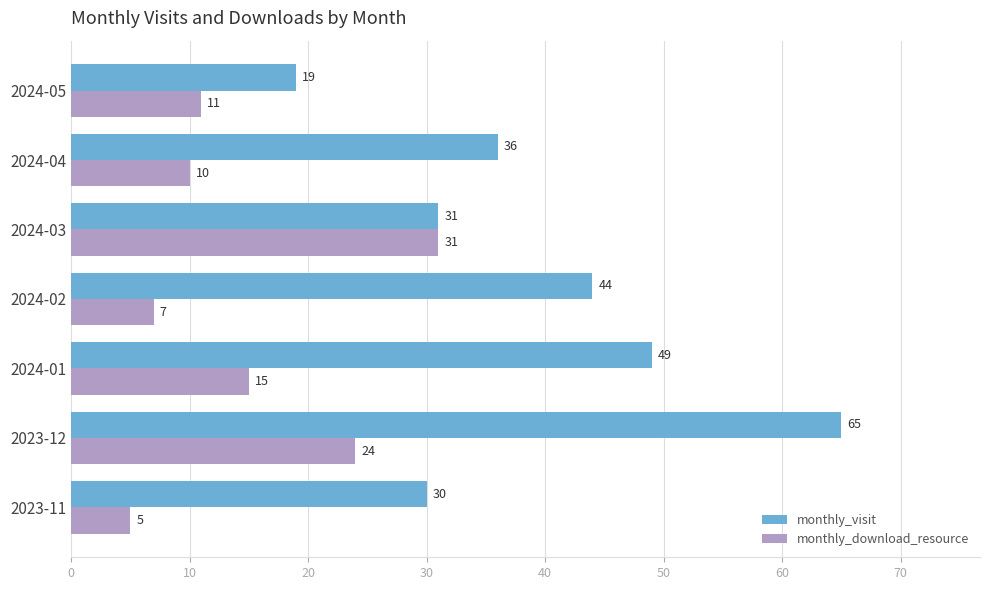

List the series in order of their peak value, lowest first.

monthly_download_resource, monthly_visit